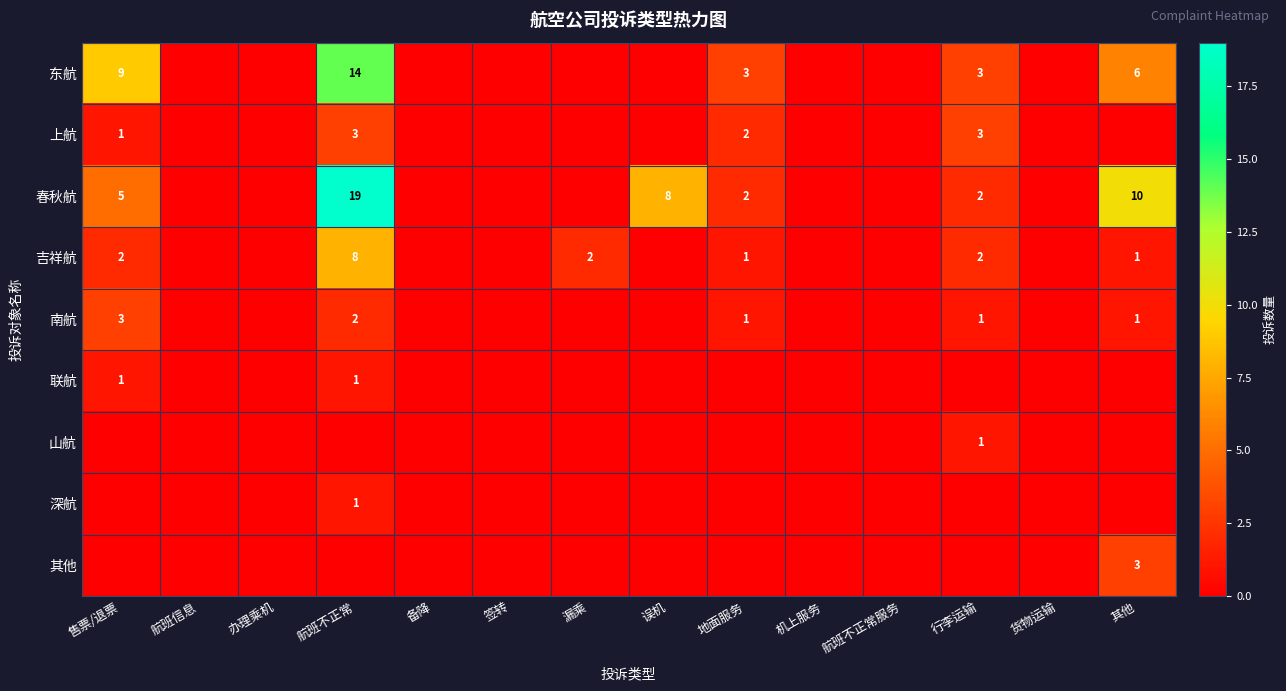

Is it true that 东航 equals 14 at 航班不正常?

True